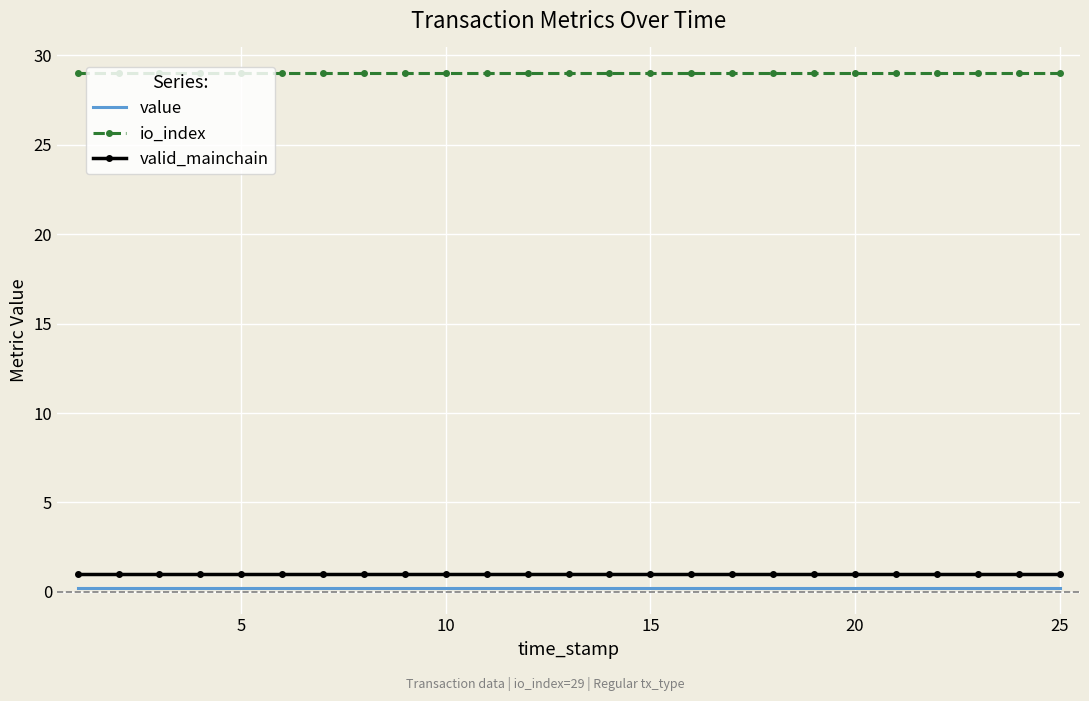

What is the greatest value displayed?

29.0